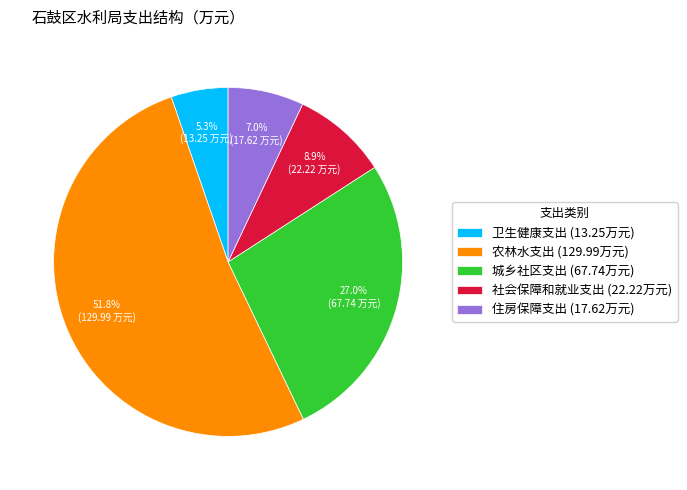

Combined, what portion of the pie is 住房保障支出 and 城乡社区支出?

34.0%